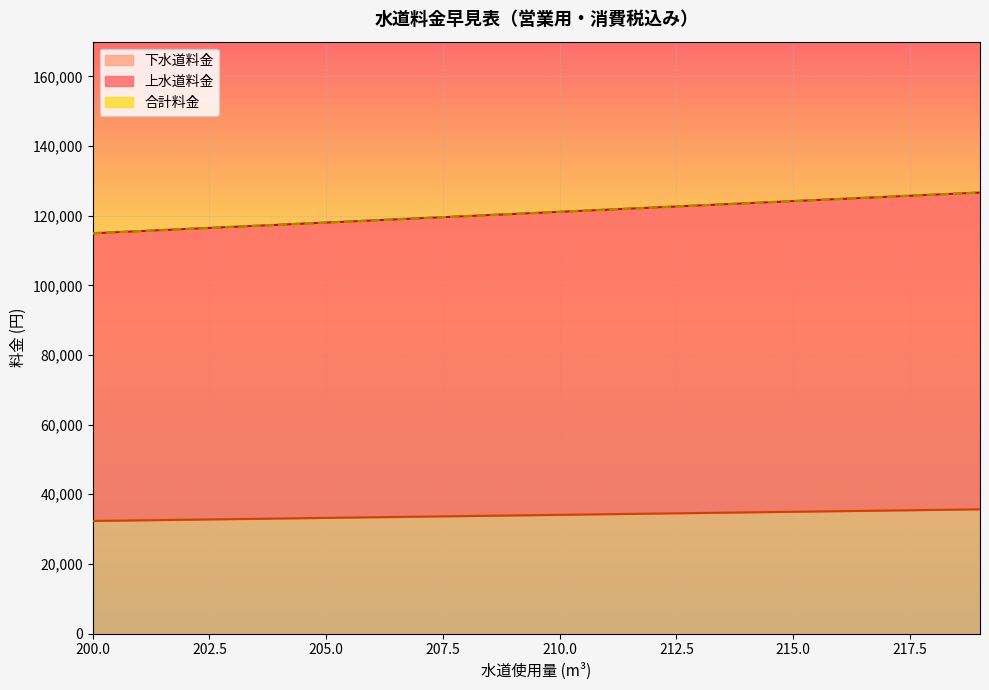

How many data points in 上水道料金 are less than 34100?

10